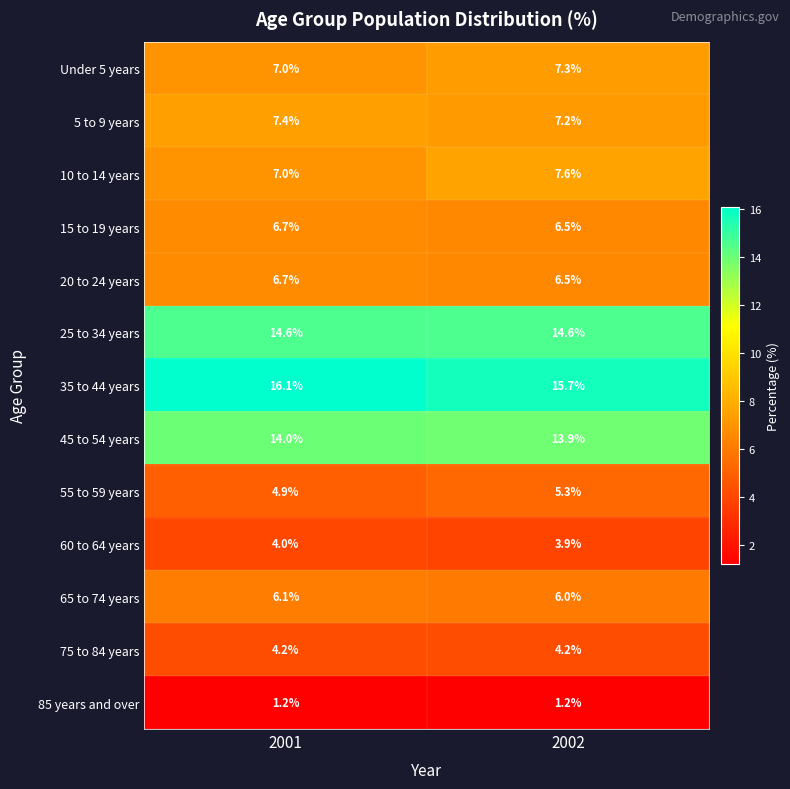

What is the maximum value shown in the chart?

16.1